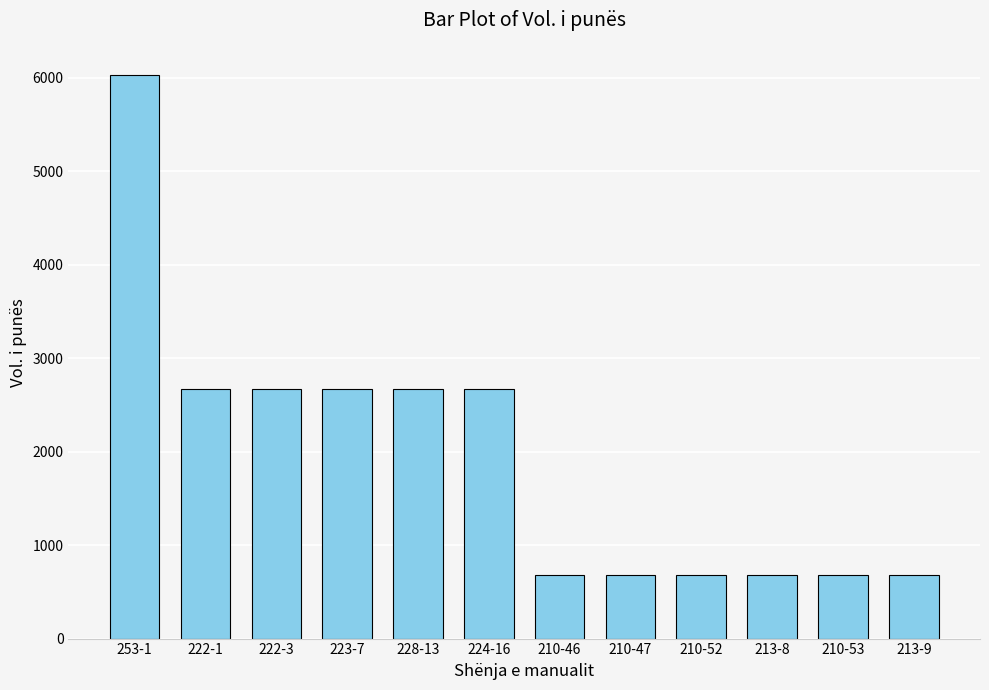

What is the ratio of the value at 210-52 to the value at 222-1?

0.3